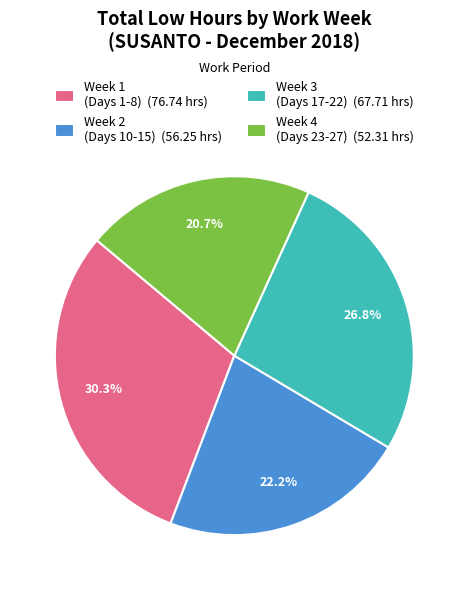

What is the largest slice in the pie chart?

Week 1 (Days 1-8) (76.74 hrs)